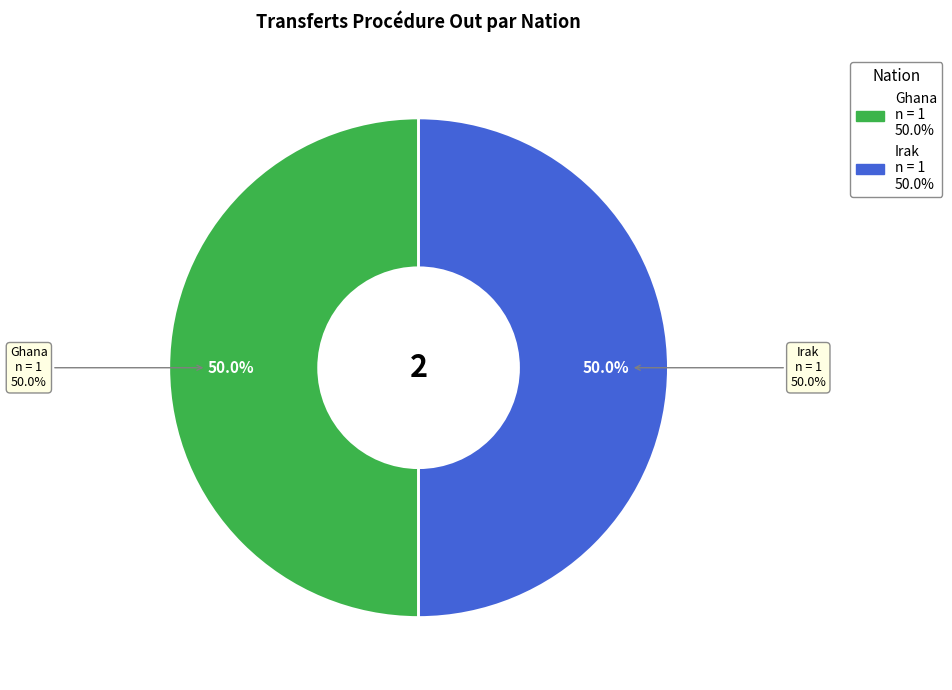

True or false: Erythrée accounts for 0% of the total.

True